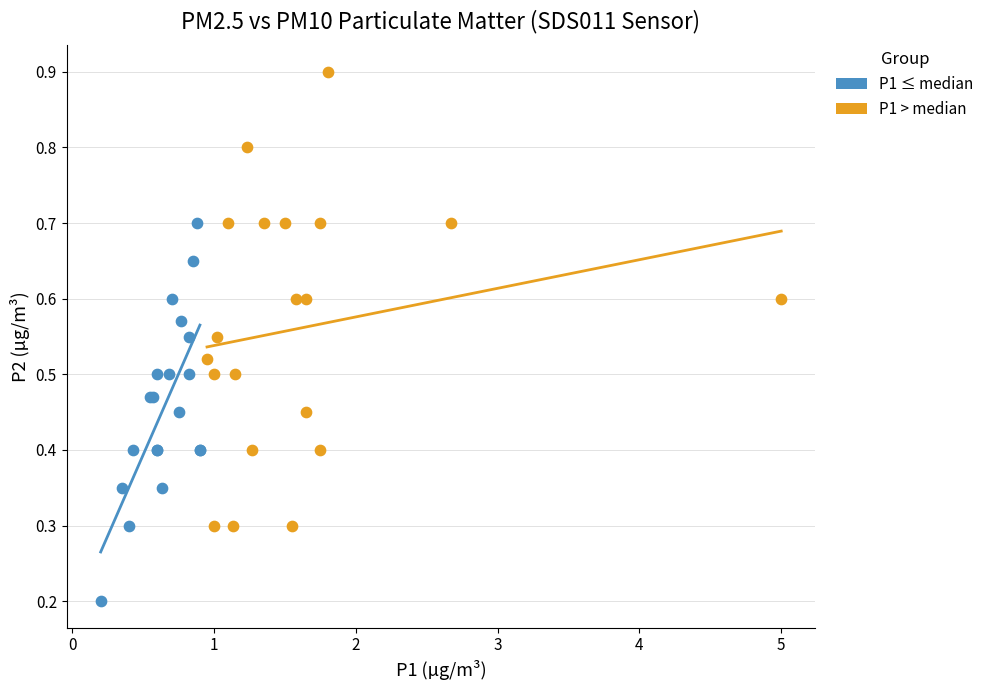

Which series has the widest spread of Y values?

P1 > median